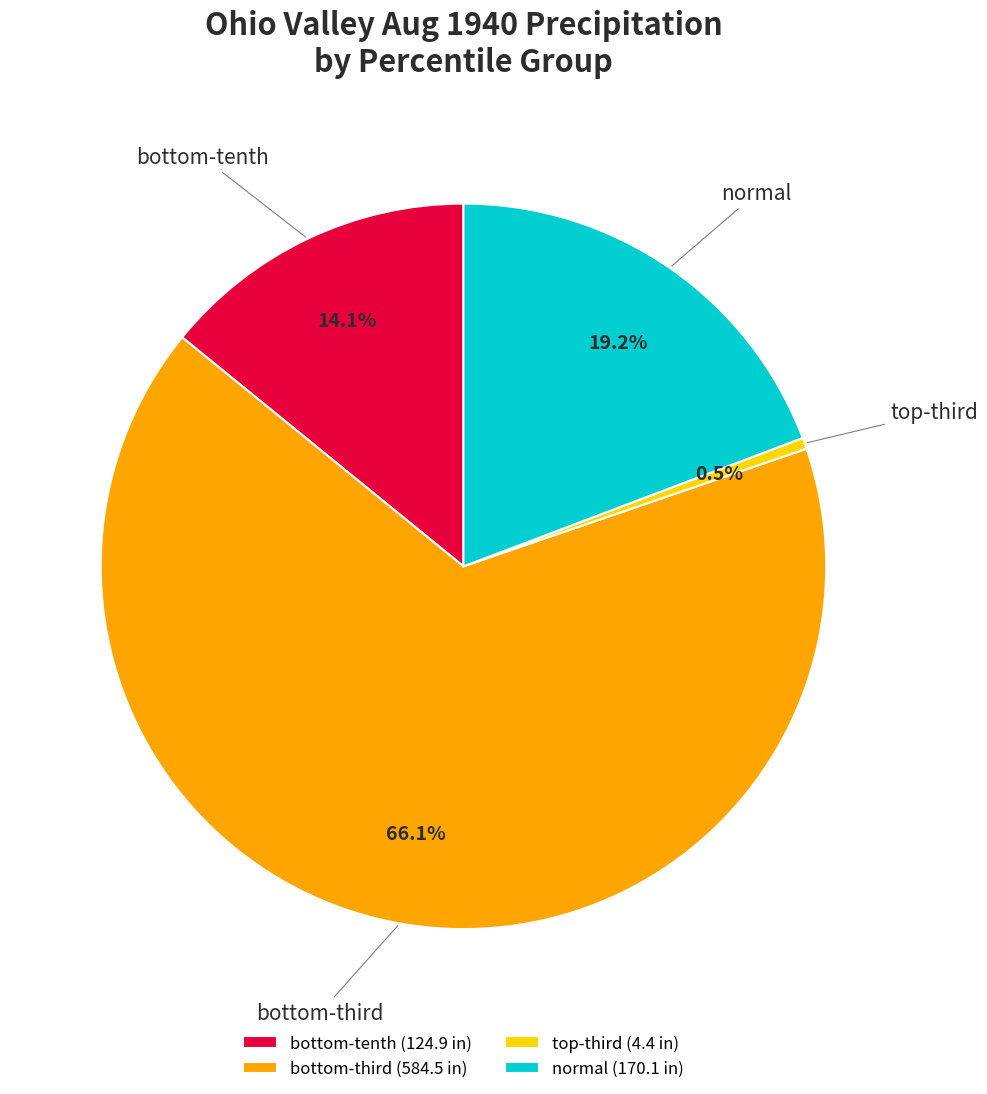

Is there a majority slice in this chart?

Yes